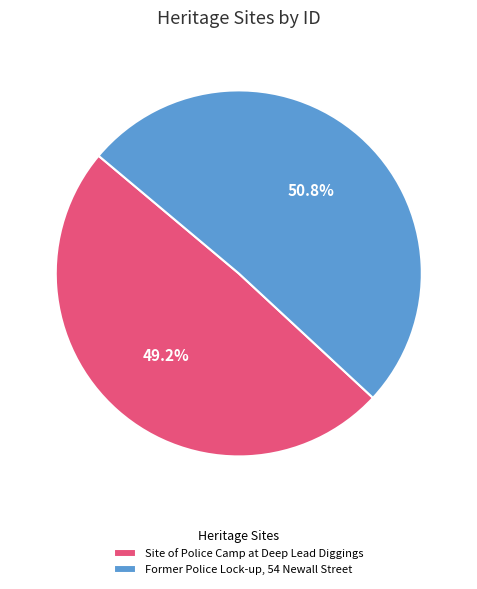

Count the number of slices in the pie.

2